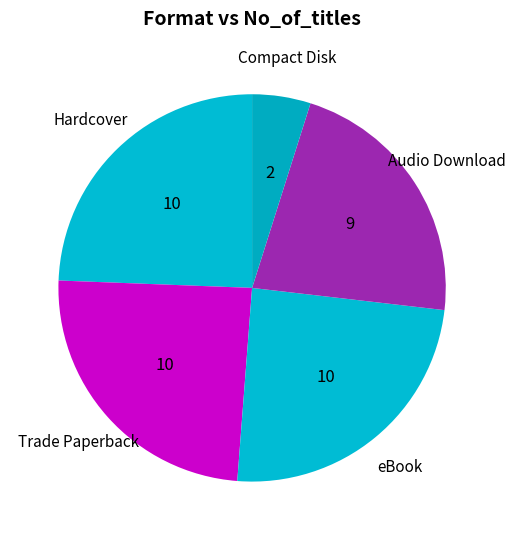

Is there any slice that represents more than half of the pie?

No